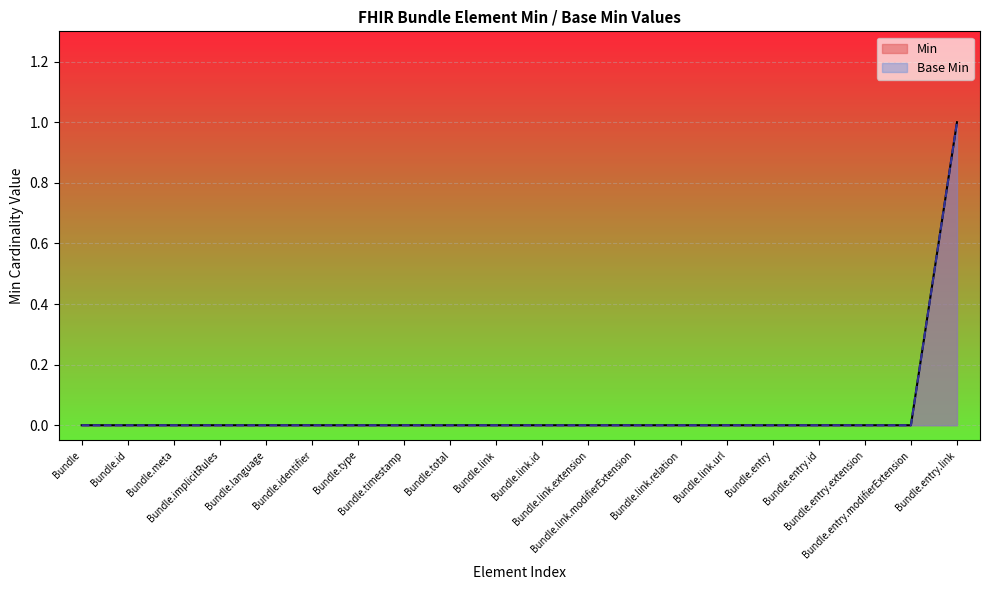

What are all the series names shown in the legend?

Min, Base Min